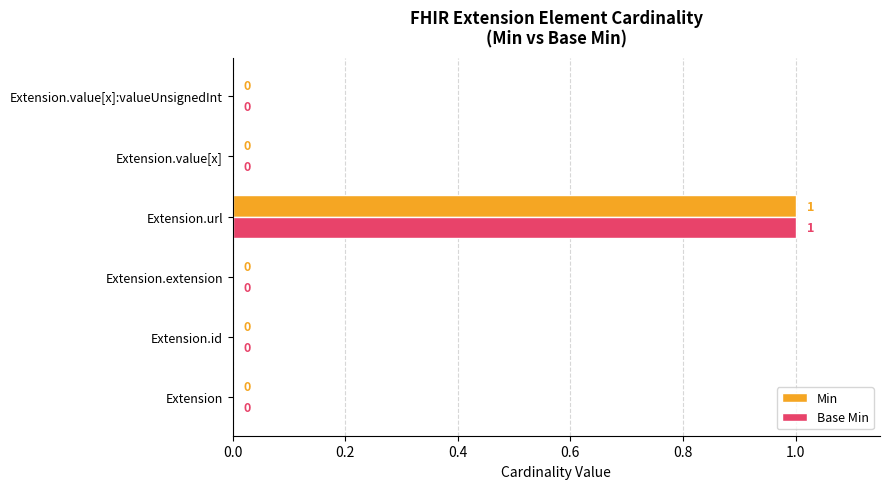

At which label does Min reach its peak?

Extension.url